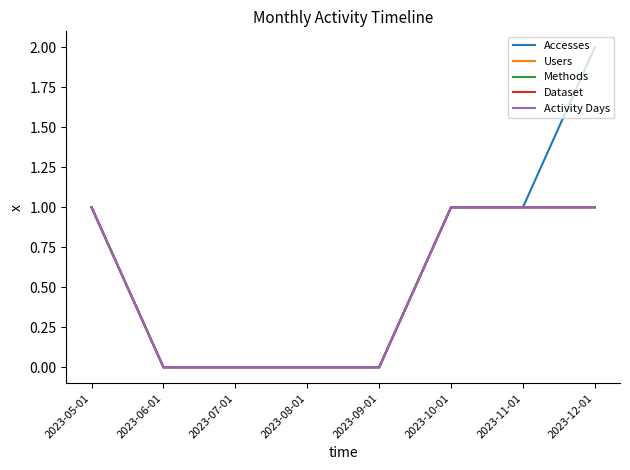

Does the chart have visible grid lines?

No